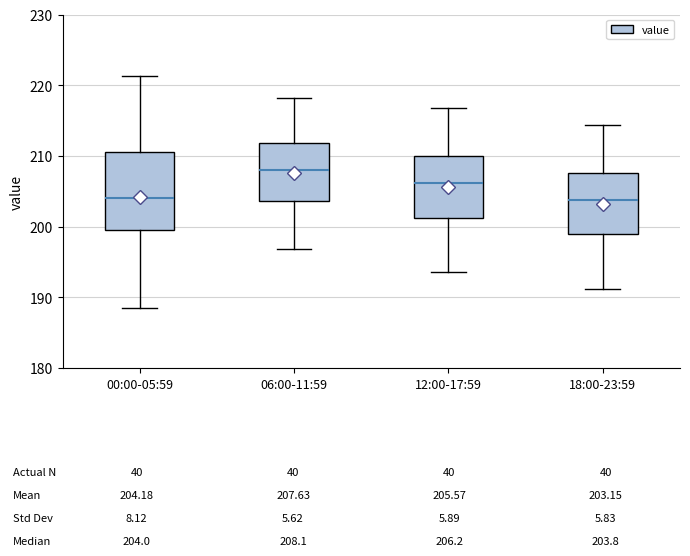

Comparing the boxes themselves (not the whiskers), which one is the tallest?

00:00-05:59